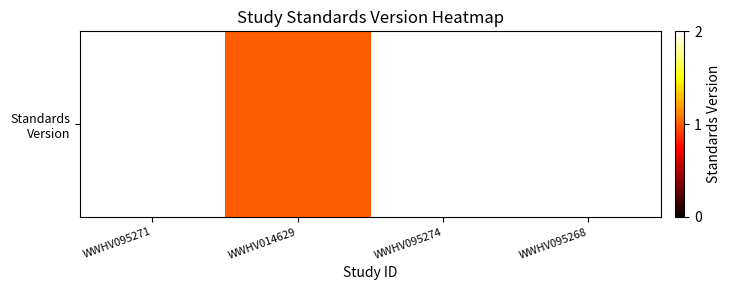

What is the maximum value shown in the chart?

2